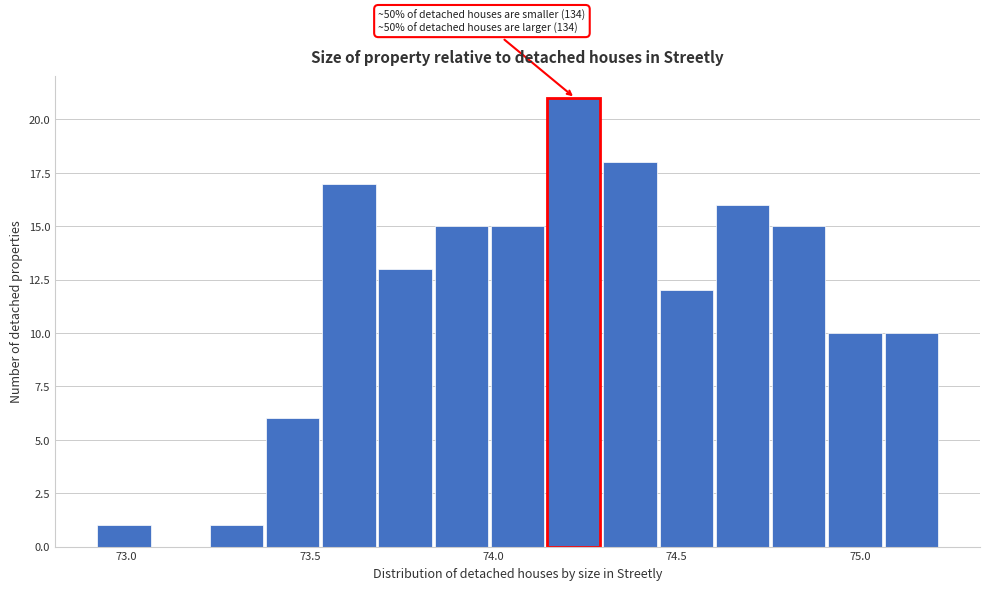

Read against the x-axis, roughly where is the centre of the tallest bar?

74.20